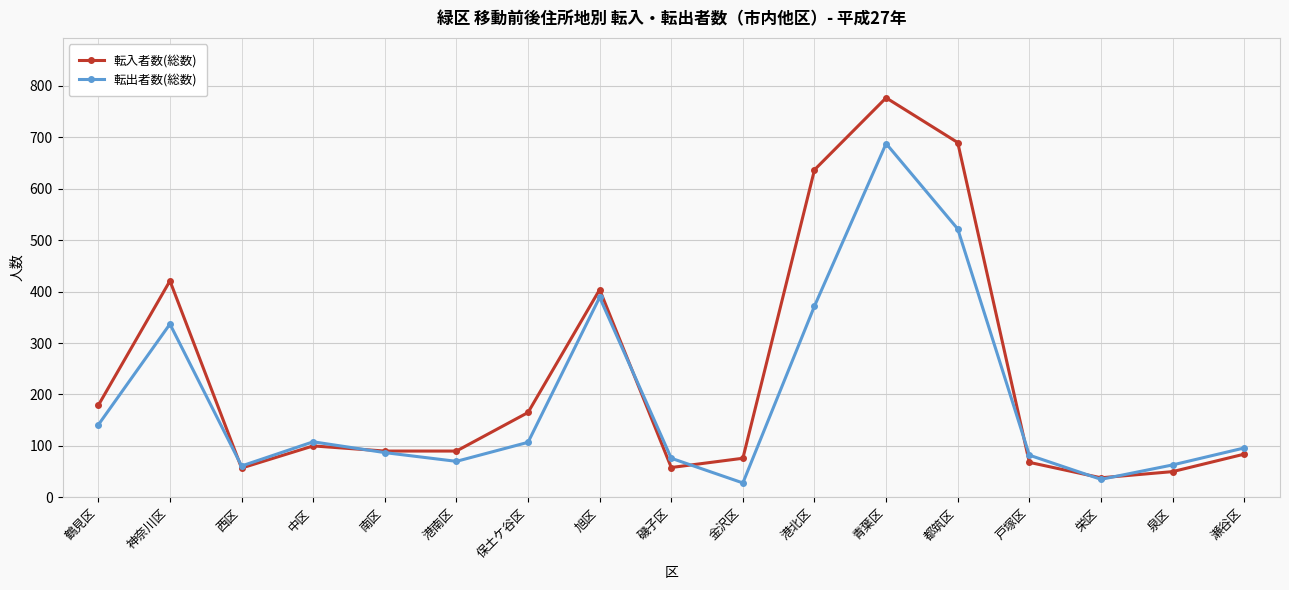

What is the smallest value displayed?

28